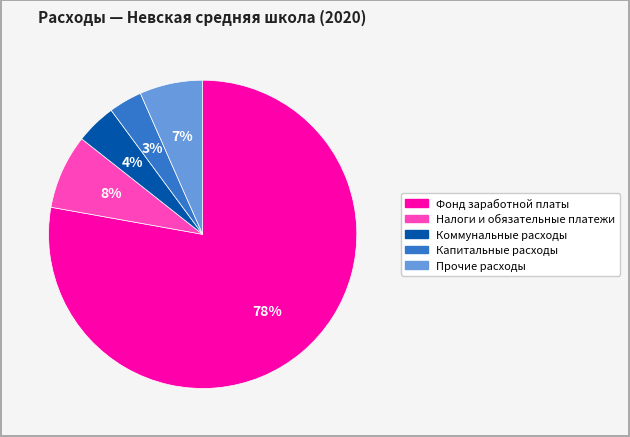

Is the sum of Фонд заработной платы and Коммунальные расходы greater than half?

Yes